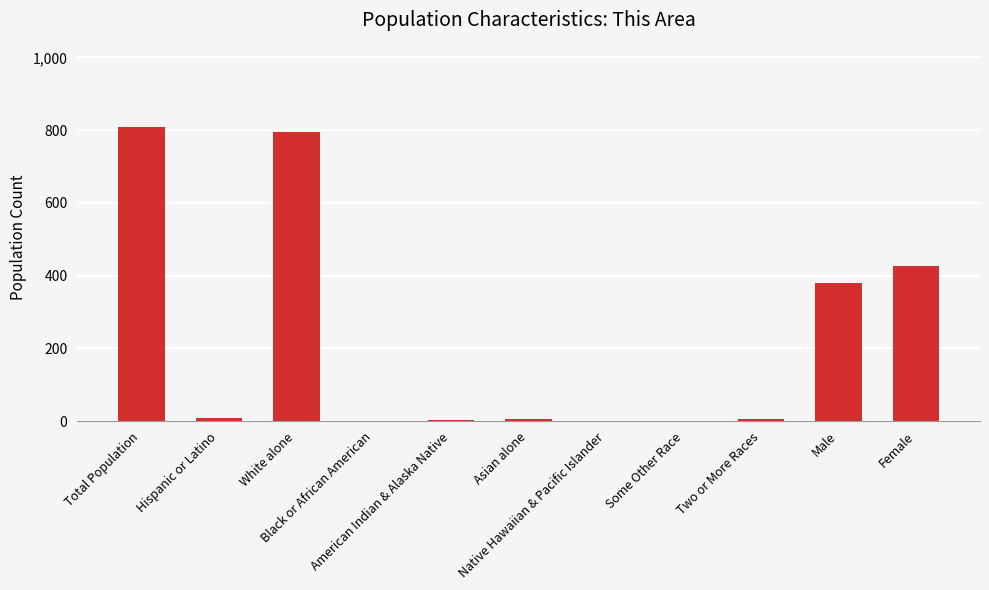

What is the sum of all values?

2434